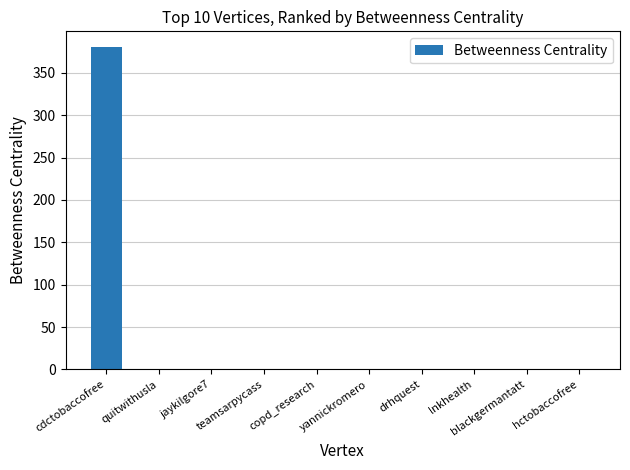

Are the bars grouped side by side (vs. stacked)?

No